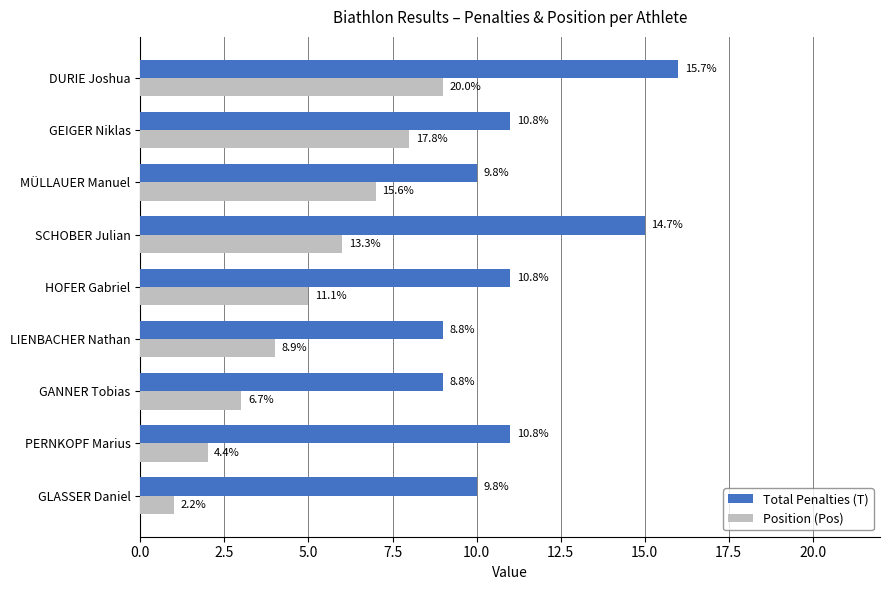

What are all the series names shown in the legend?

Total Penalties (T), Position (Pos)